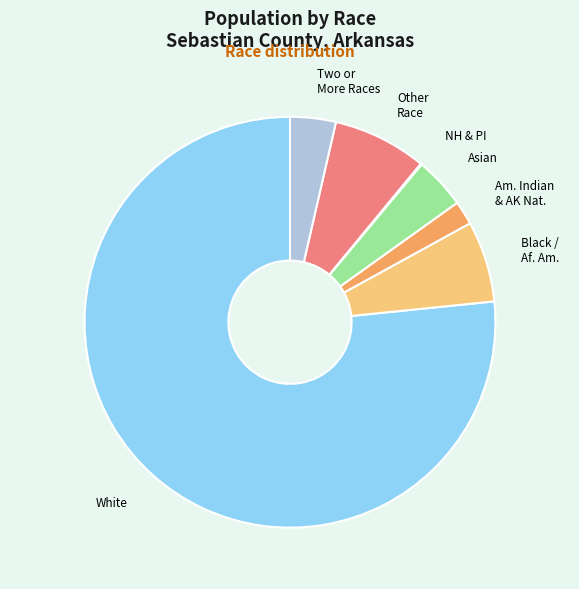

Is there any slice that represents more than half of the pie?

Yes